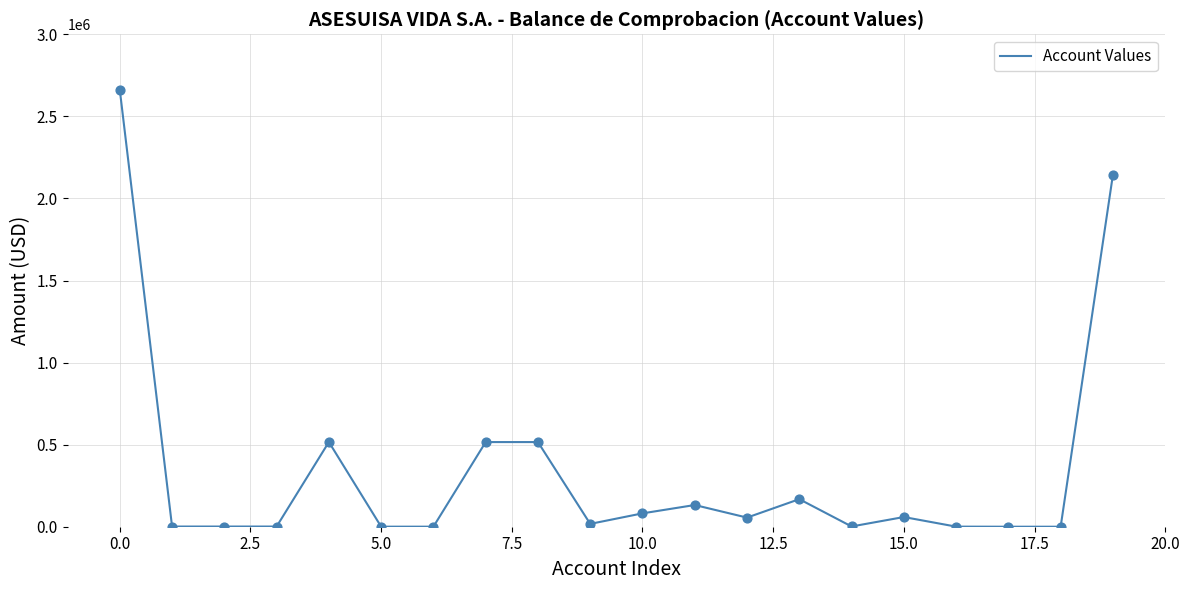

What is the difference between the maximum and minimum values?

2661302.5